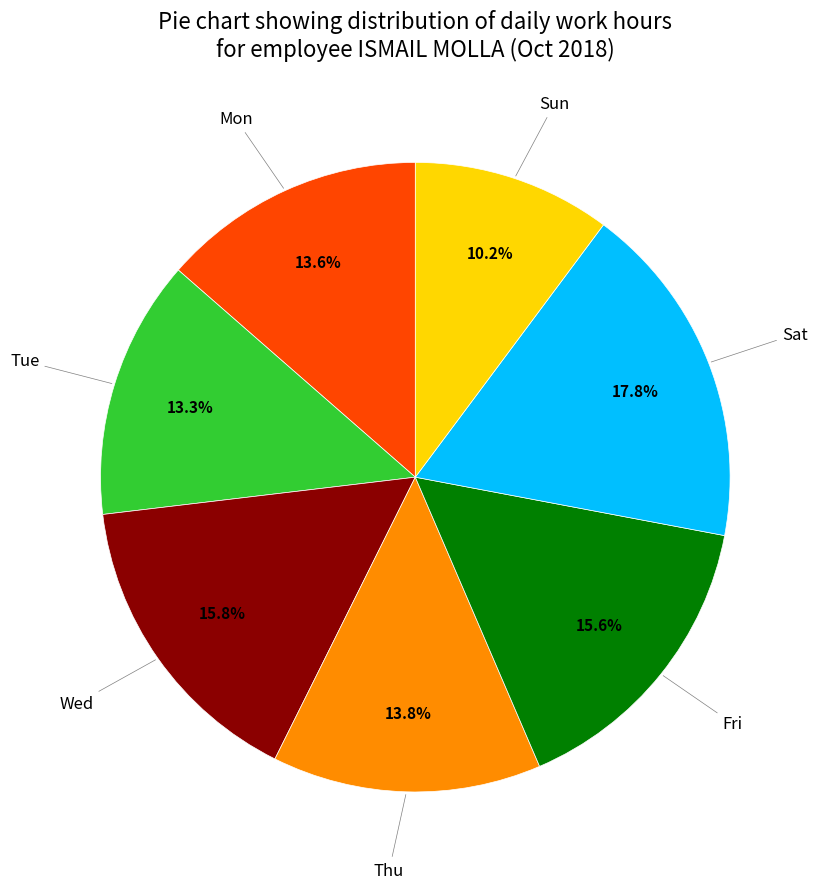

Does any single category account for the majority?

No